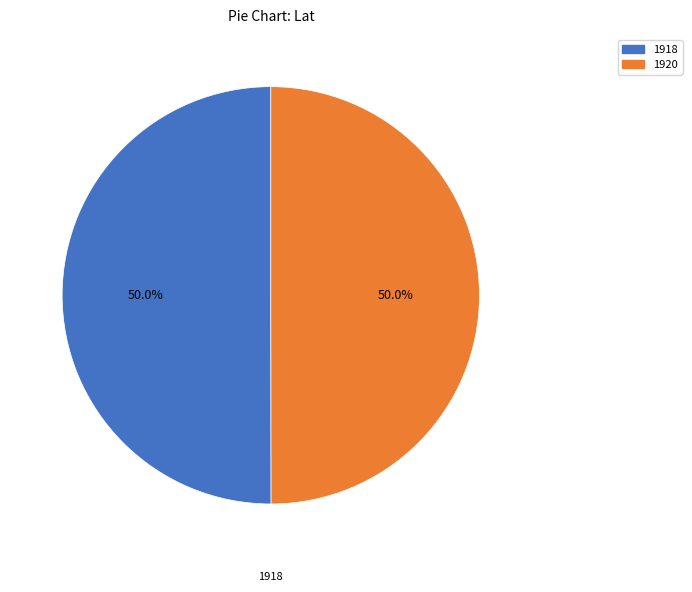

To the nearest percent, what portion does 1918 represent?

50%